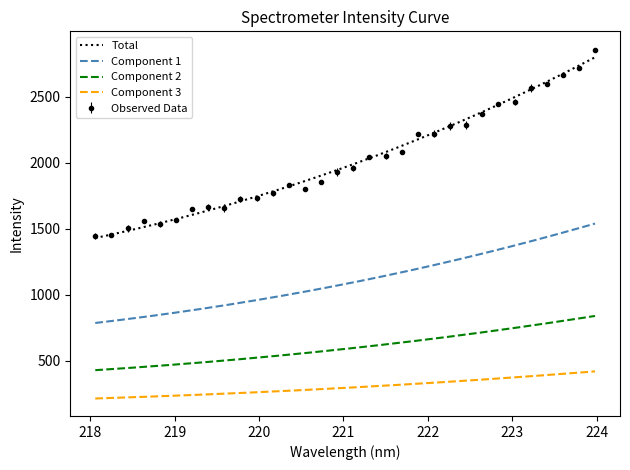

Reading left to right, transcribe all the data shown in this chart.

218.0596=1444.6	218.2508=1451.8	218.442=1503.1	218.6332=1559.1	218.8244=1534.8	219.0156=1565.6	219.2067=1653.2	219.3979=1661.8	219.589=1657.8	219.7801=1724.1	219.9712=1729.5	220.1623=1767.2	220.3533=1828.1	220.5444=1804.6	220.7354=1851.0	220.9264=1928.1	221.1174=1960.3	221.3083=2045.1	221.4993=2053.4	221.6902=2082.6	221.8812=2219.5	222.0721=2219.2	222.263=2279.4	222.4538=2287.4	222.6447=2368.6	222.8355=2444.7	223.0264=2462.2	223.2172=2564.4	223.408=2595.3	223.5987=2664.1	223.7895=2717.0	223.9802=2854.5